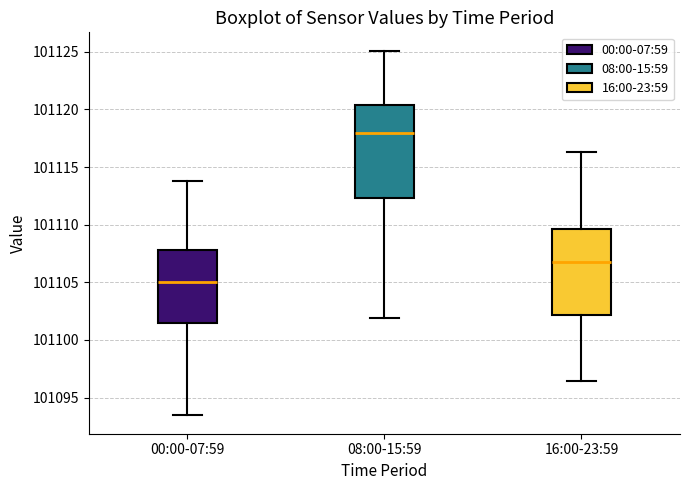

Reading left to right, read every box against the y-axis: the position of its median line, the range the box covers, and the ends of its whiskers. The values are not printed on the chart, so give them approximately, as read against the axis.

00:00-07:59: median 101105.0, box 101101.5 to 101108.0, whiskers 101093.5 to 101114.0
08:00-15:59: median 101118.0, box 101112.5 to 101120.5, whiskers 101102.0 to 101125.0
16:00-23:59: median 101107.0, box 101102.0 to 101109.5, whiskers 101096.5 to 101116.5